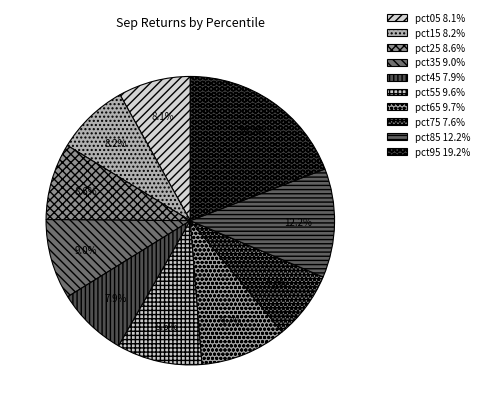

What portion of the pie excludes pct55?

90.4%